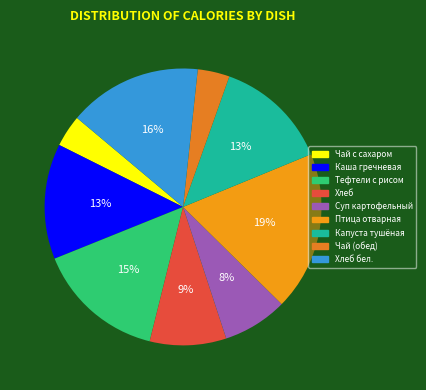

How many slices are in this pie chart?

9